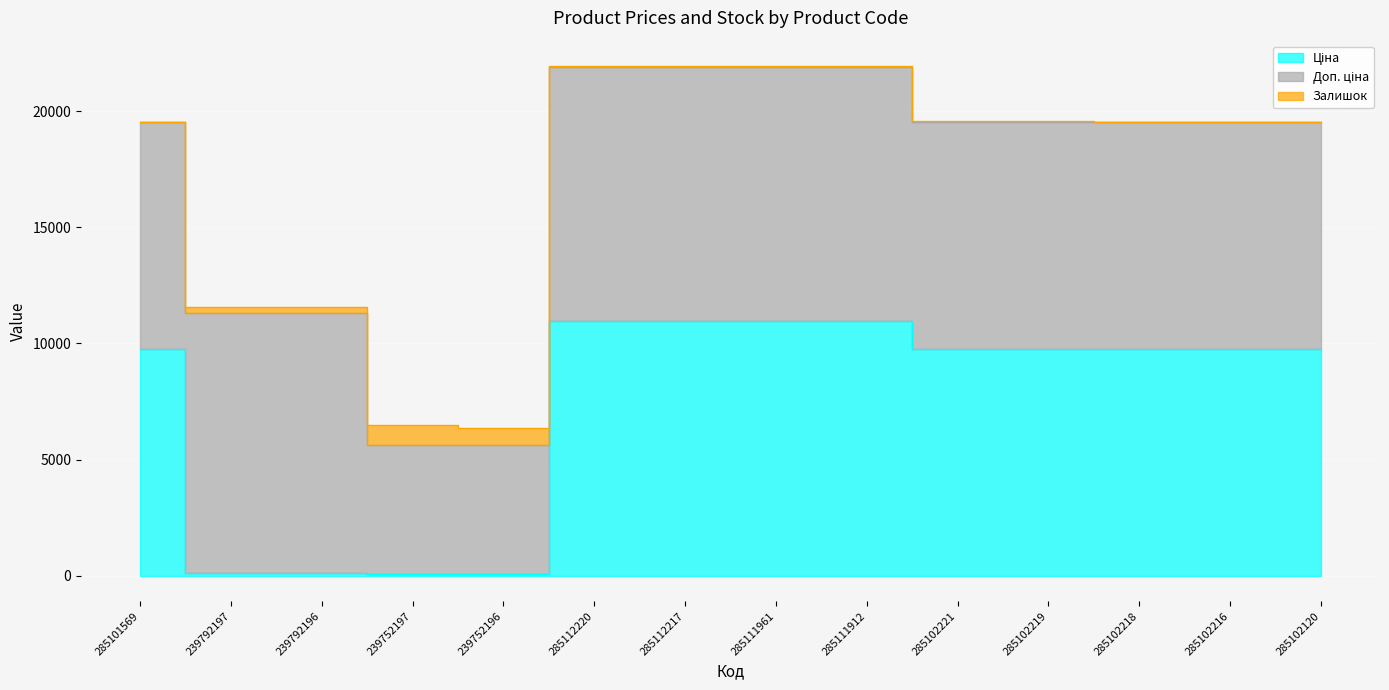

What are all the series names shown in the legend?

Ціна, Доп. ціна, Залишок